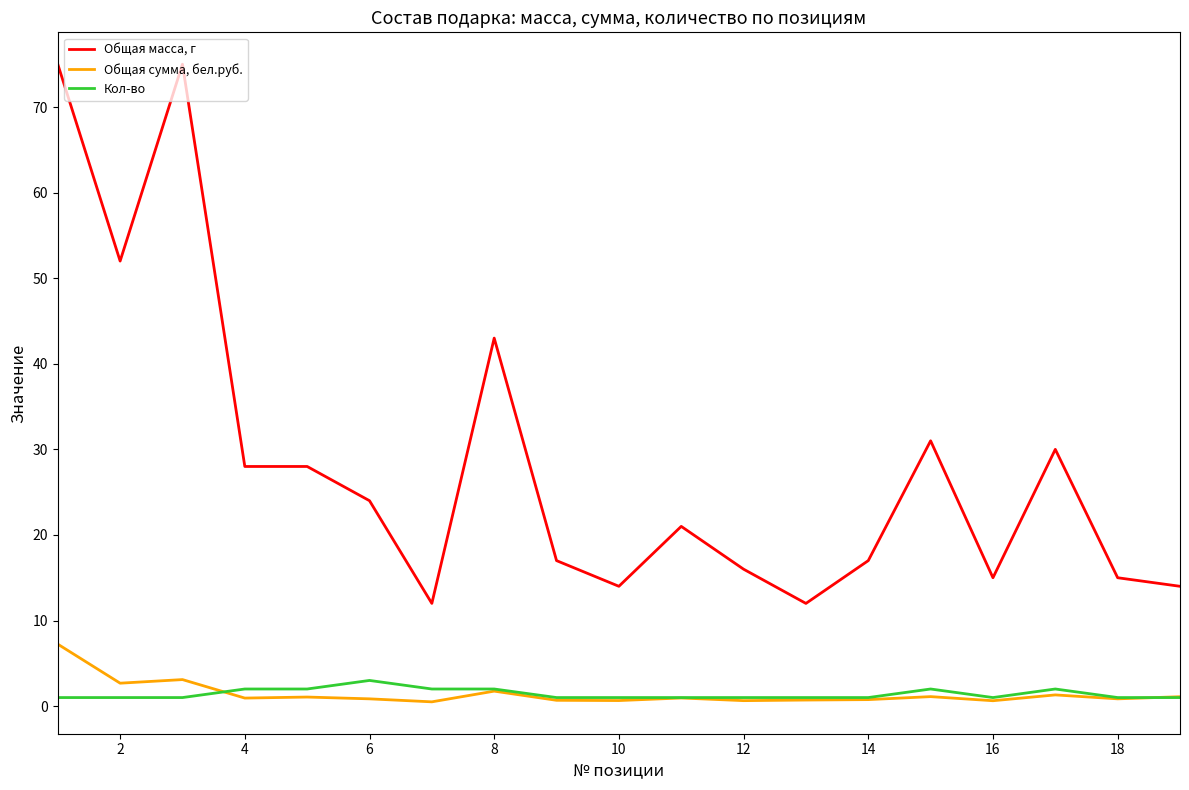

True or false: Общая масса, г and Кол-во intersect in this chart.

False